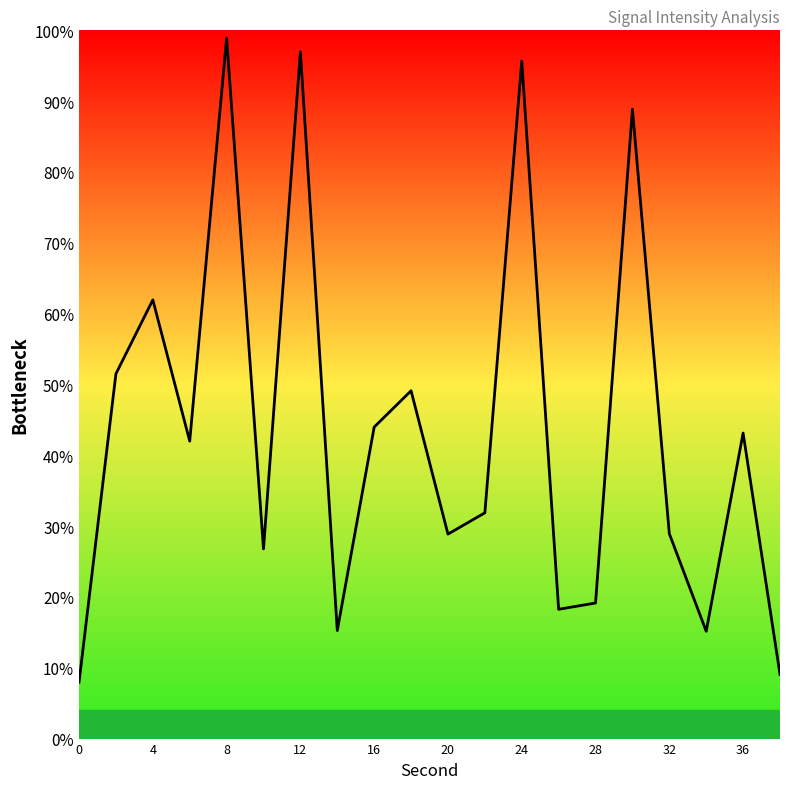

The value at 12 is 145.5. True or false?

False